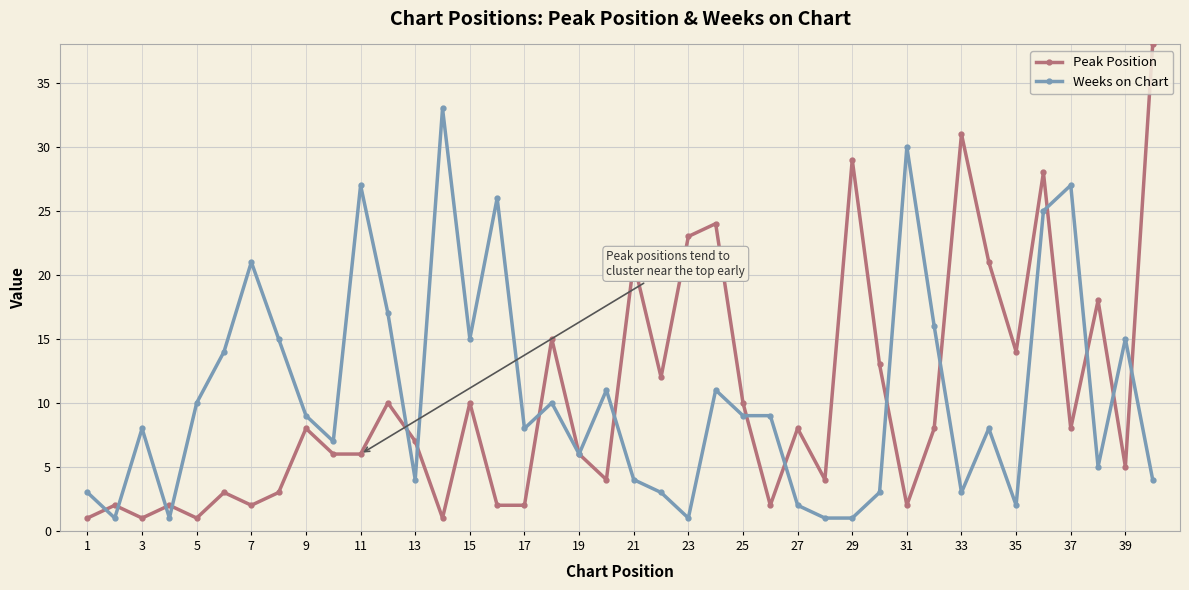

Which series ends up on top after the final intersection of Weeks on Chart and Peak Position?

Peak Position